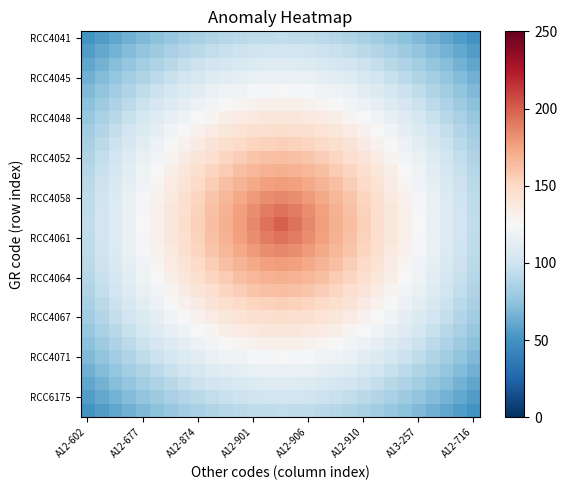

At how many categories does at least one series exceed 160?

11